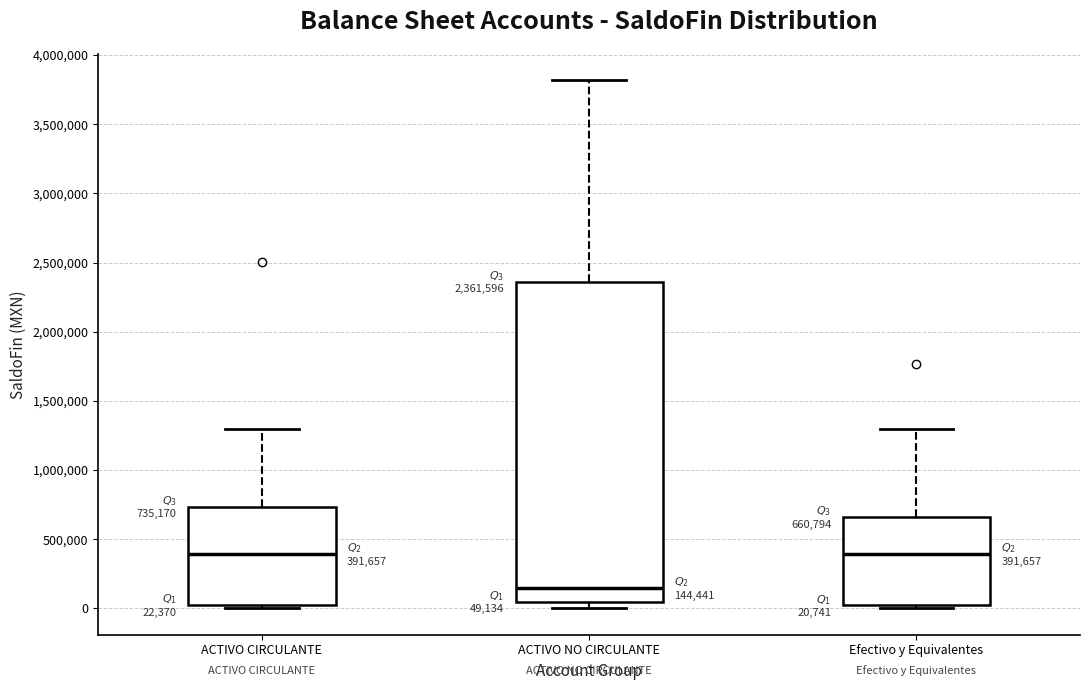

Comparing the boxes themselves (not the whiskers), which one is the tallest?

ACTIVO NO CIRCULANTE